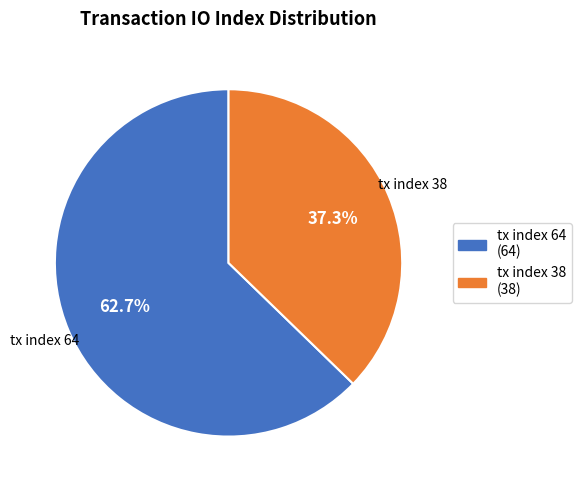

Rank the categories by value from highest to lowest.

tx index 64, tx index 38